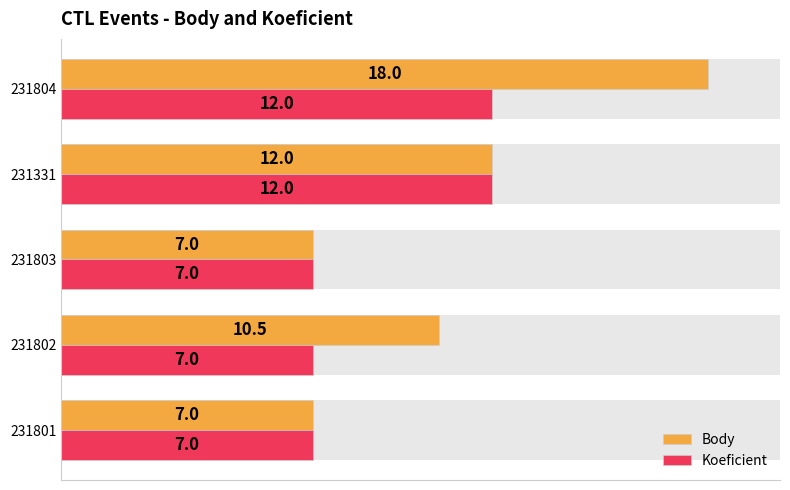

How many series are shown in this chart?

2